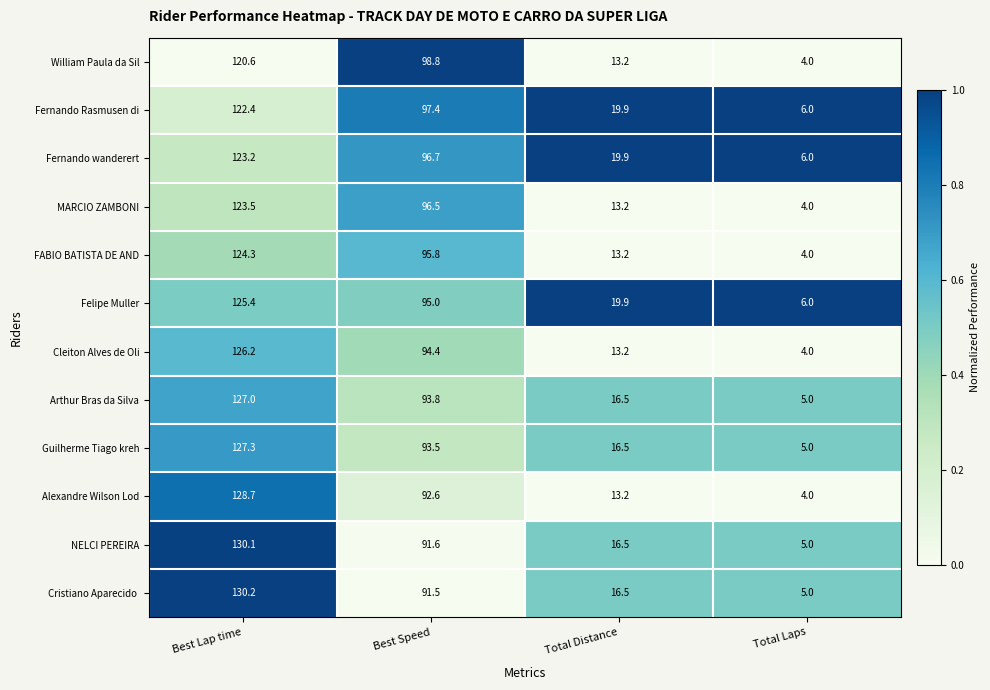

What is the difference between the highest and lowest values at Best Lap time?

9.6